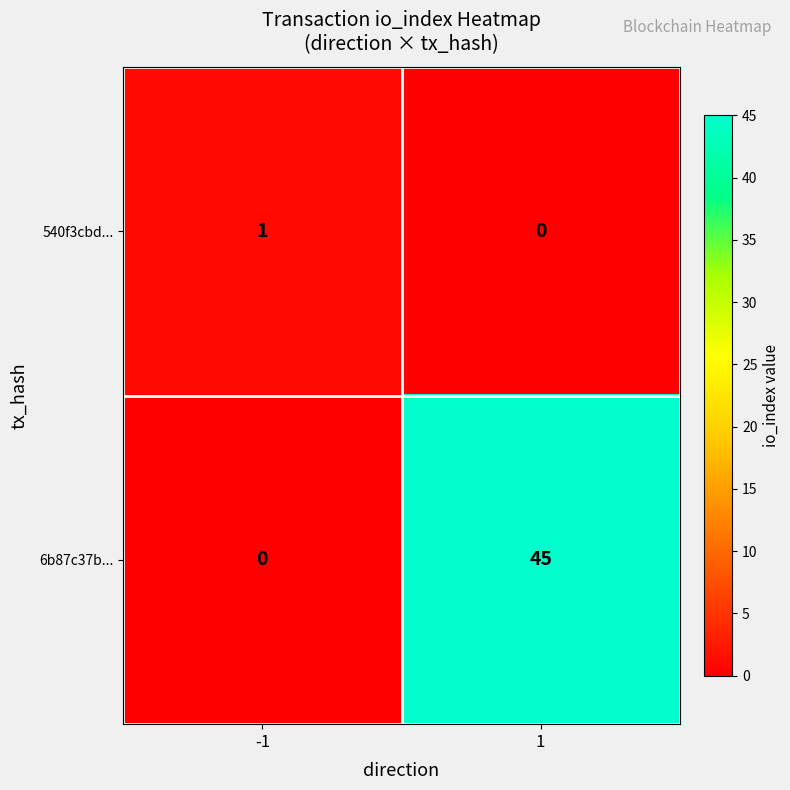

What is the difference between the maximum and minimum values in the 6b87c37b... series?

45